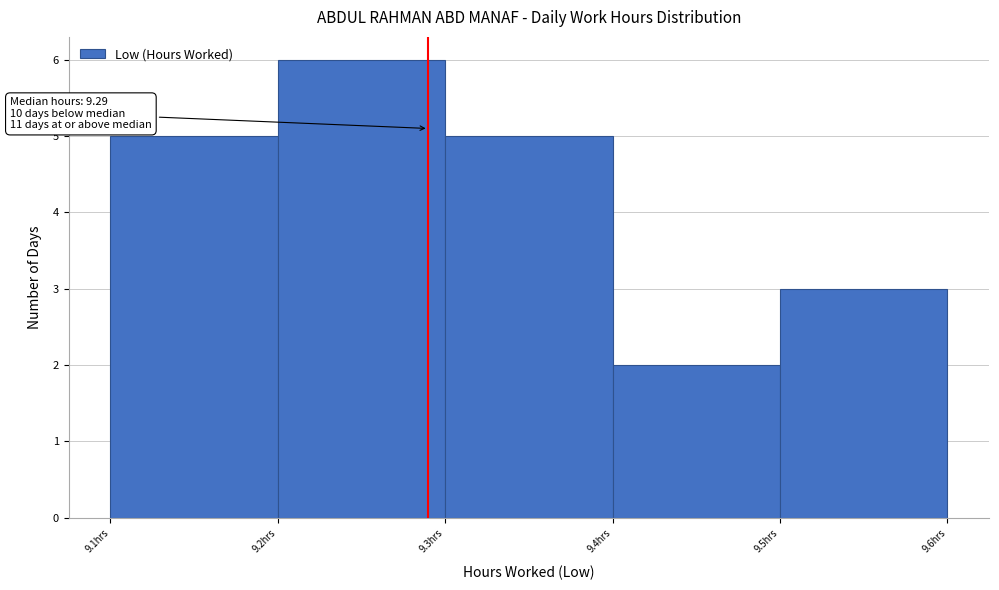

Which range on the x-axis has the tallest bar?

9.2 to 9.3